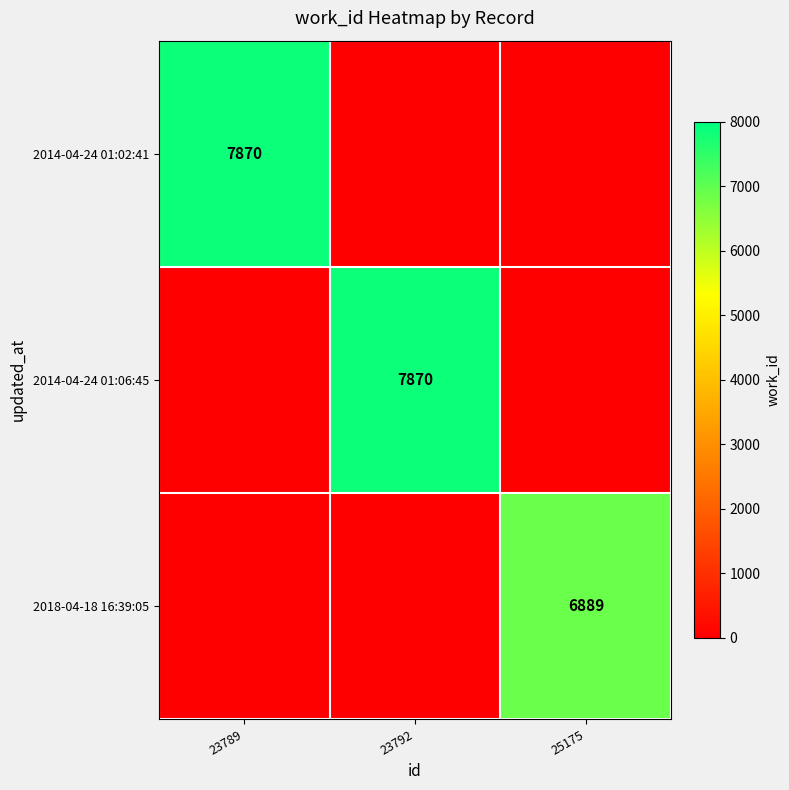

The 2014-04-24 01:06:45 series shows 7870 at 23792. True or false?

True